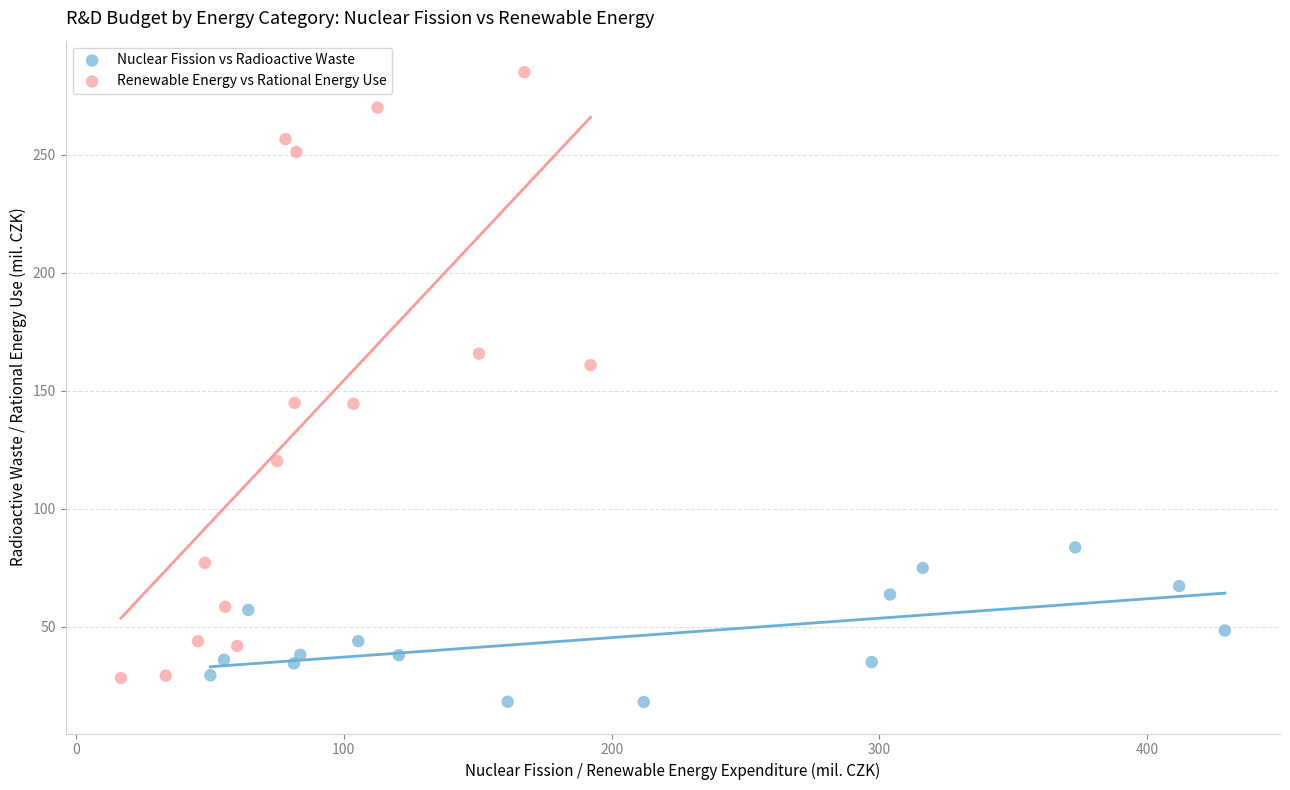

What are all the series names shown in the legend?

Nuclear Fission vs Radioactive Waste, Renewable Energy vs Rational Energy Use